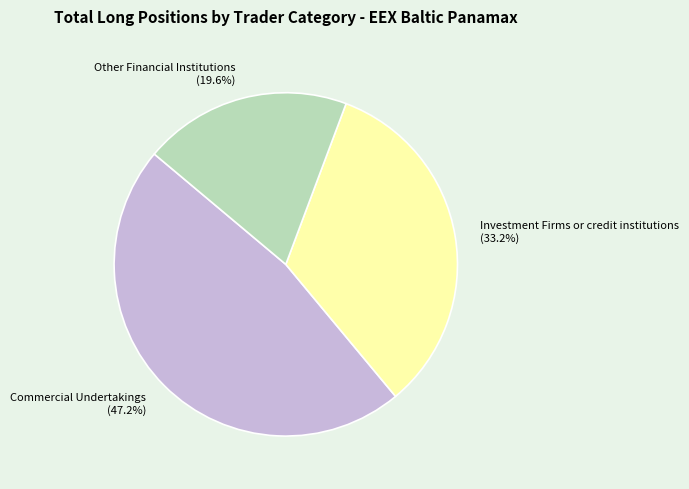

To the nearest percent, what is the difference between the largest and smallest slice percentages?

28%